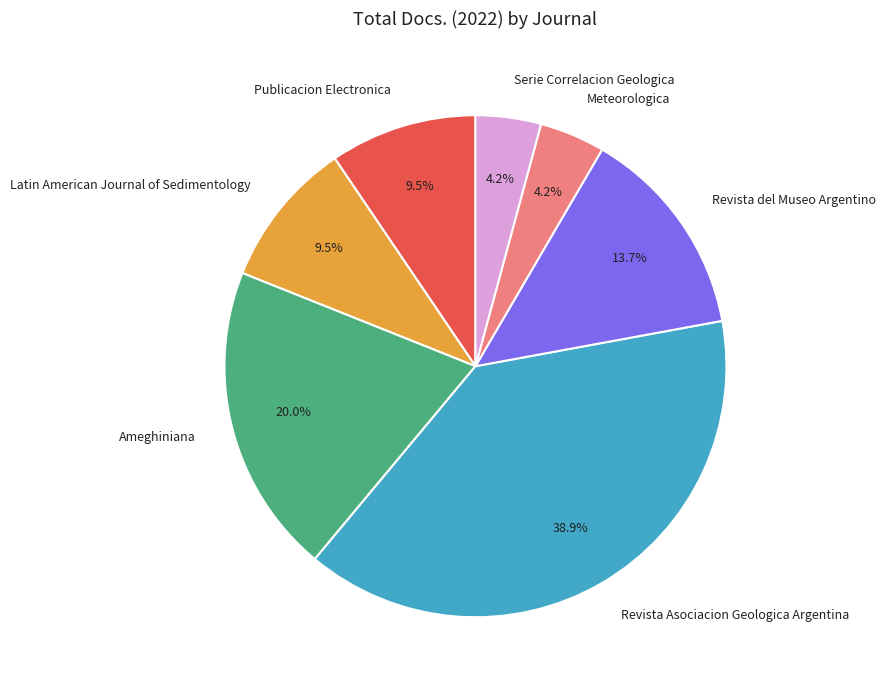

To the nearest percent, what is the average slice percentage?

14%